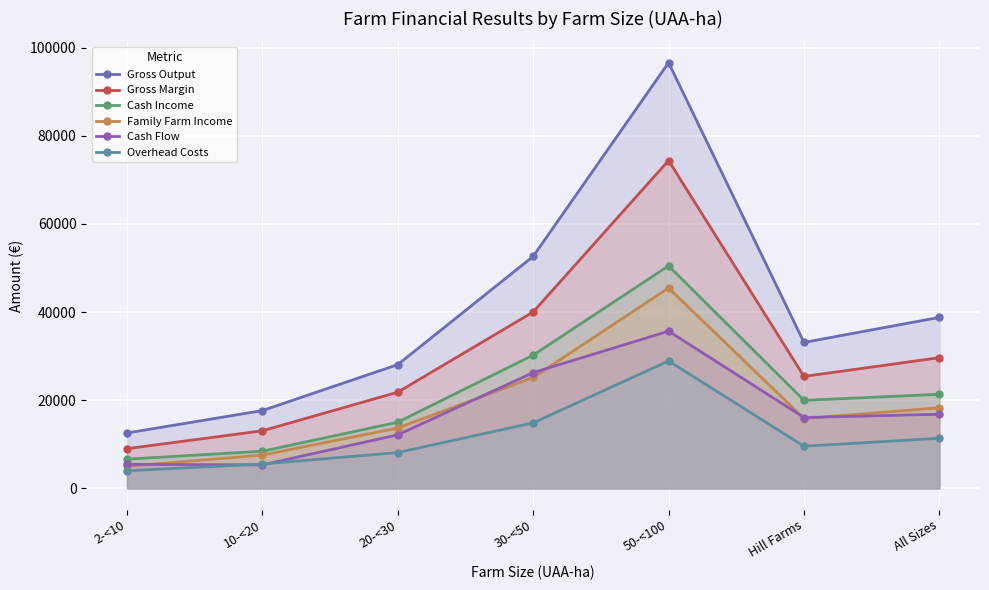

At which label is Gross Margin closest to 41690?

30-<50